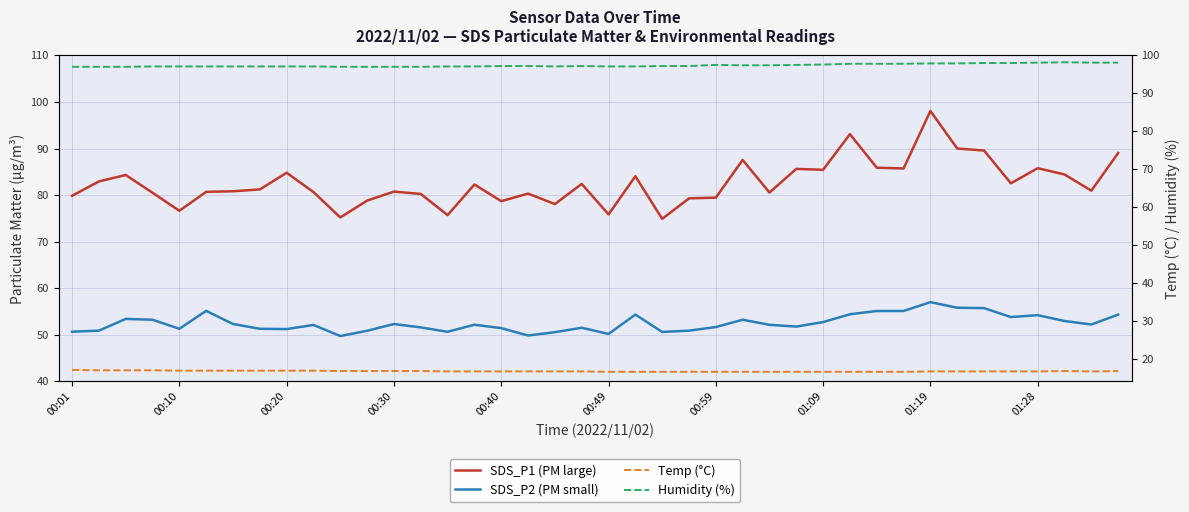

What value does the Temp (°C) series have at 29?

16.5